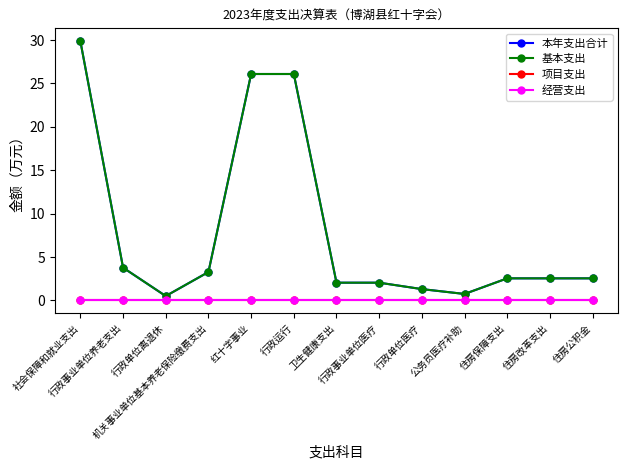

At 行政运行, list the series in order from largest to smallest.

本年支出合计, 基本支出, 项目支出, 经营支出